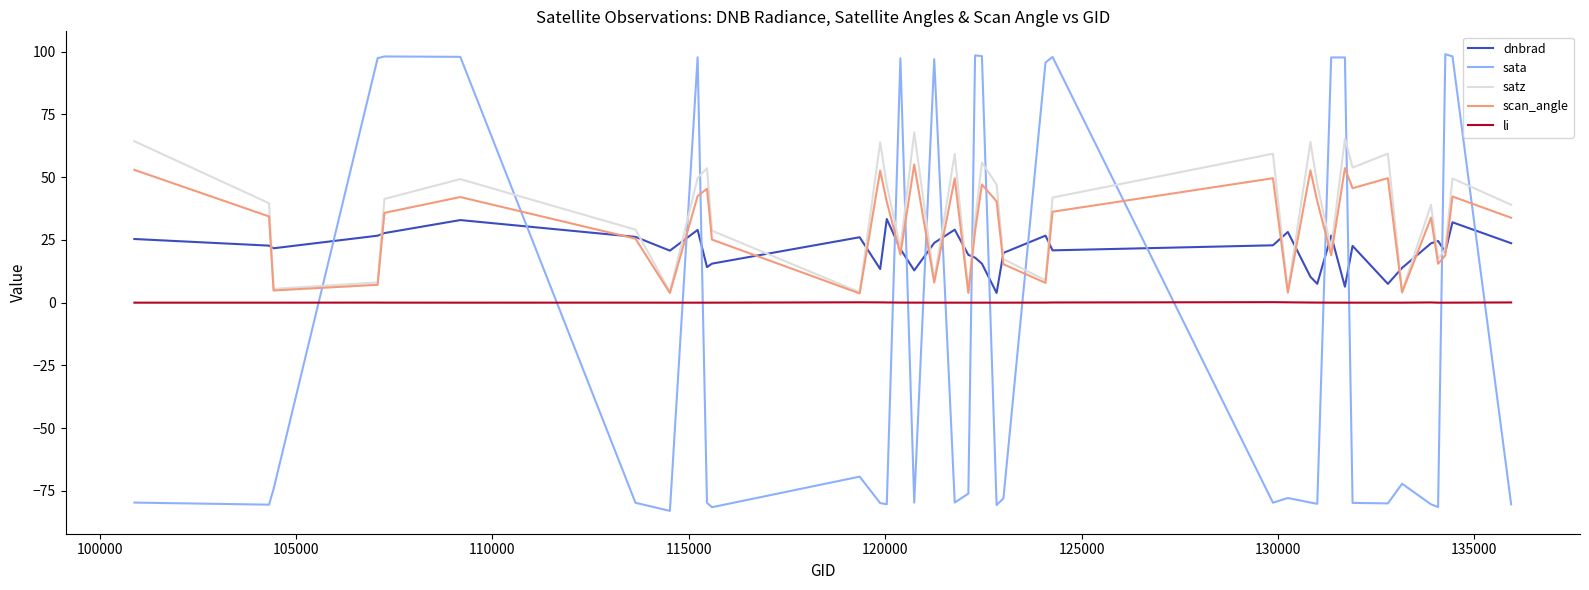

Rank the series by their maximum value, from highest to lowest.

sata, satz, scan_angle, dnbrad, li